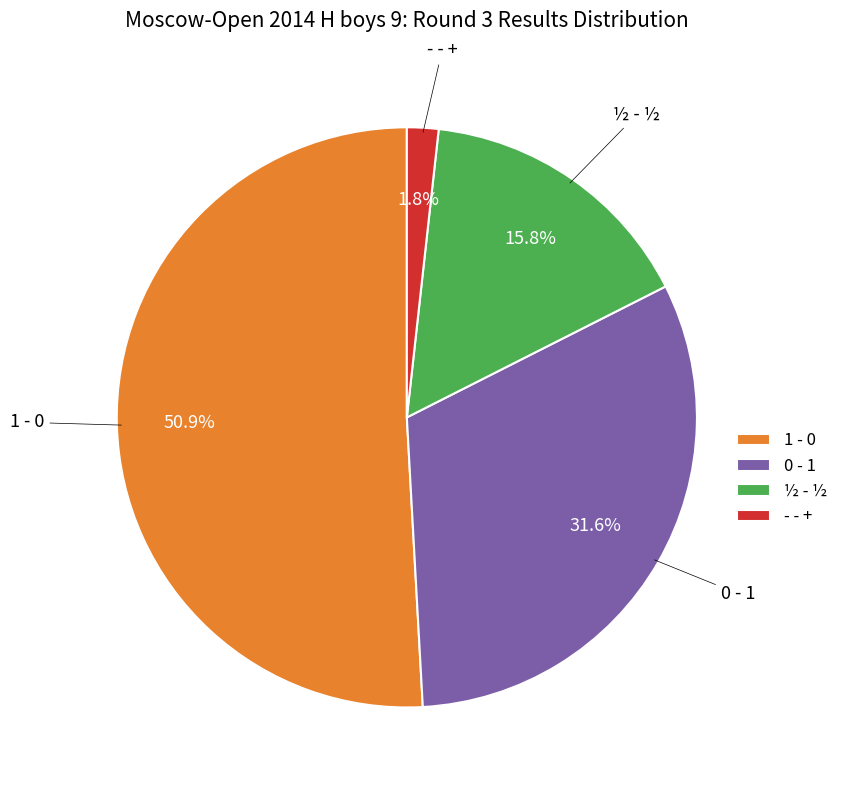

Which category has the biggest portion of the pie?

1 - 0